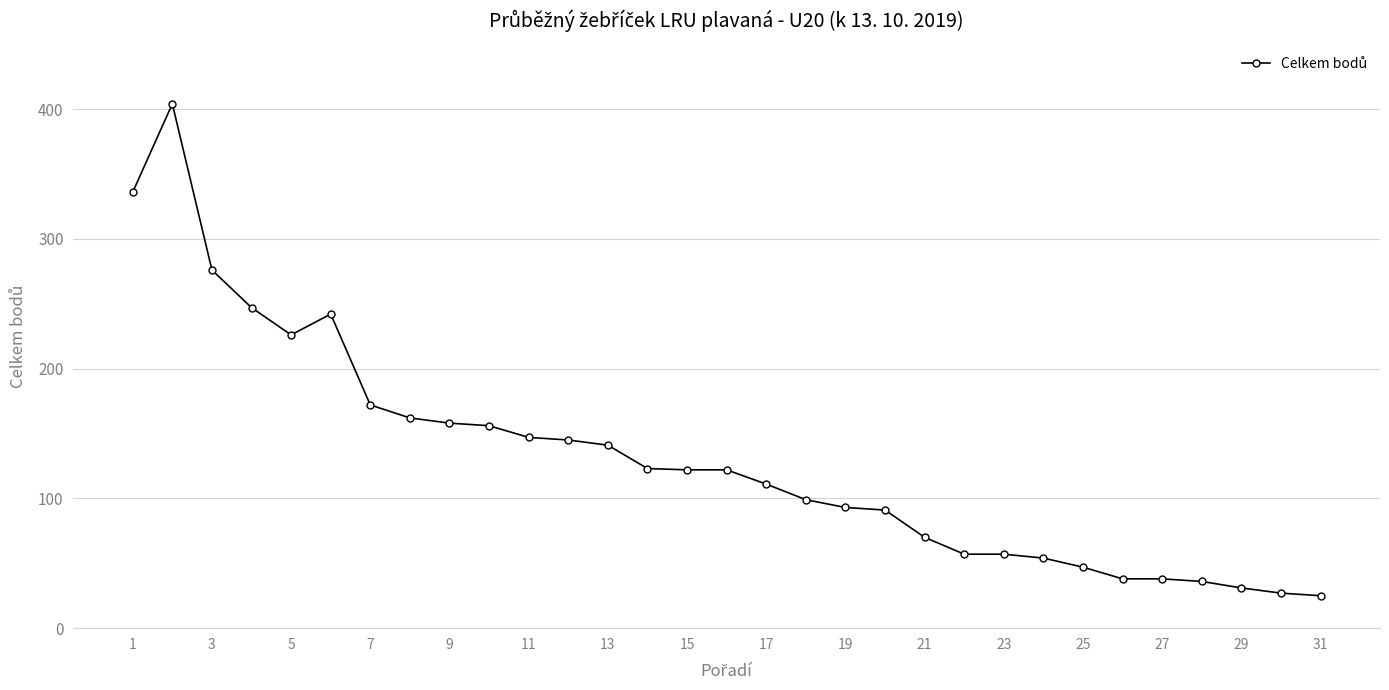

What is the value of the 19th point from the left?

93